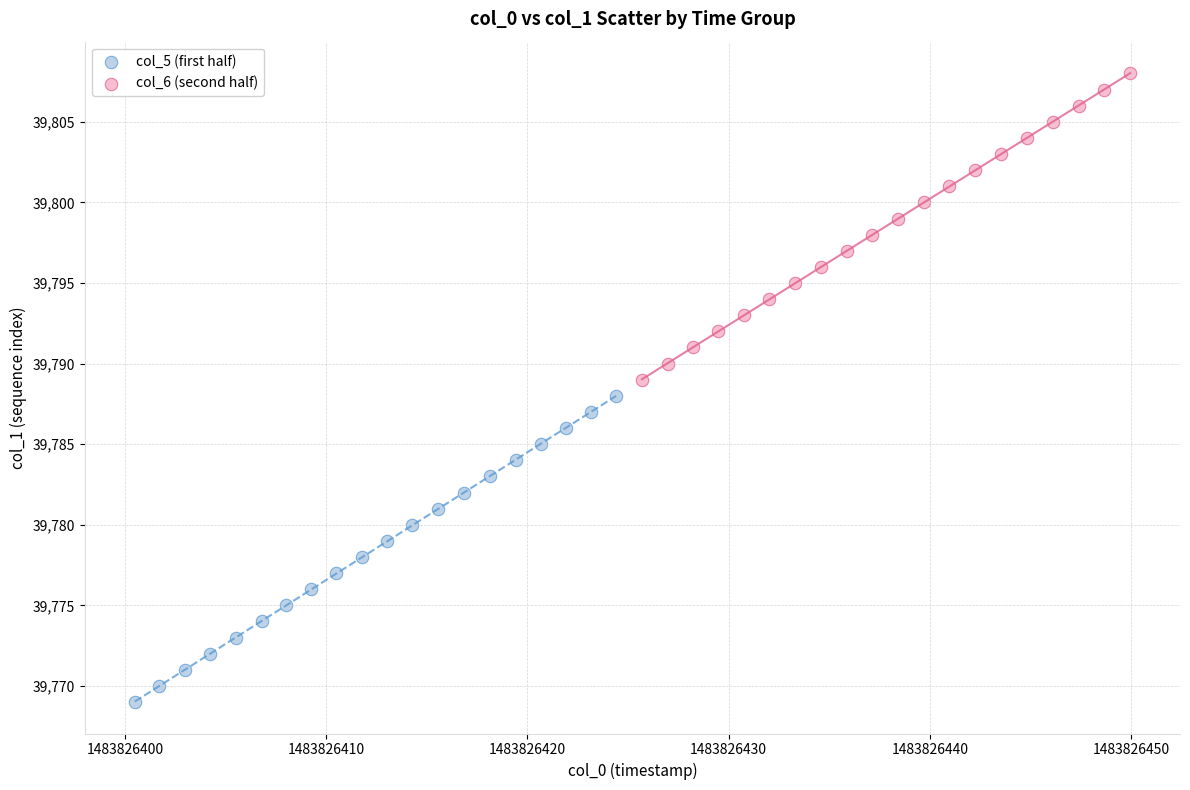

Which series reaches the minimum Y coordinate?

col_5 (first half)